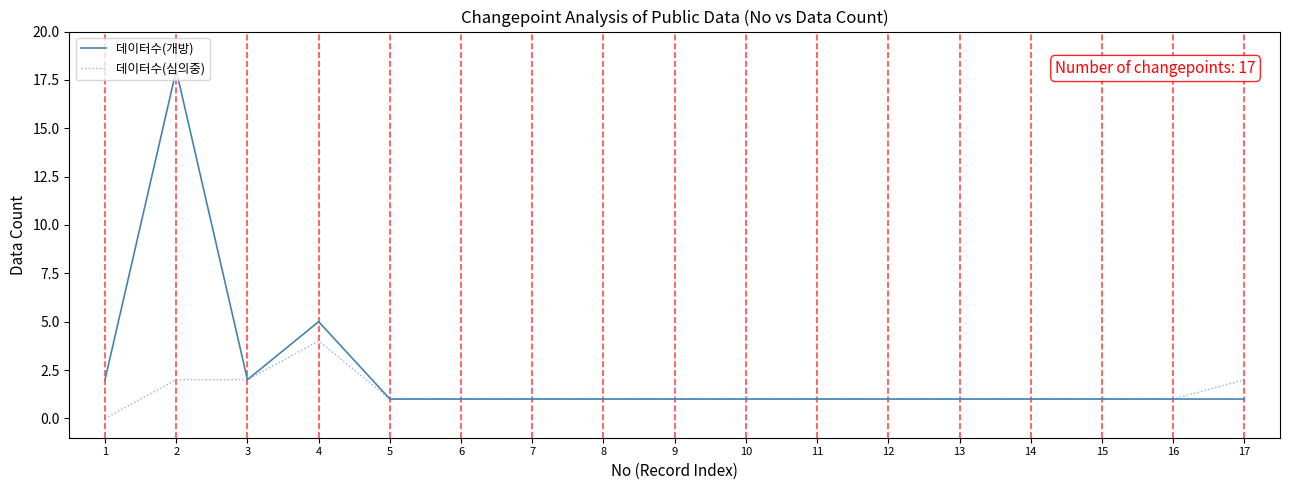

The 데이터수(개방) series shows 3 at 4. True or false?

False